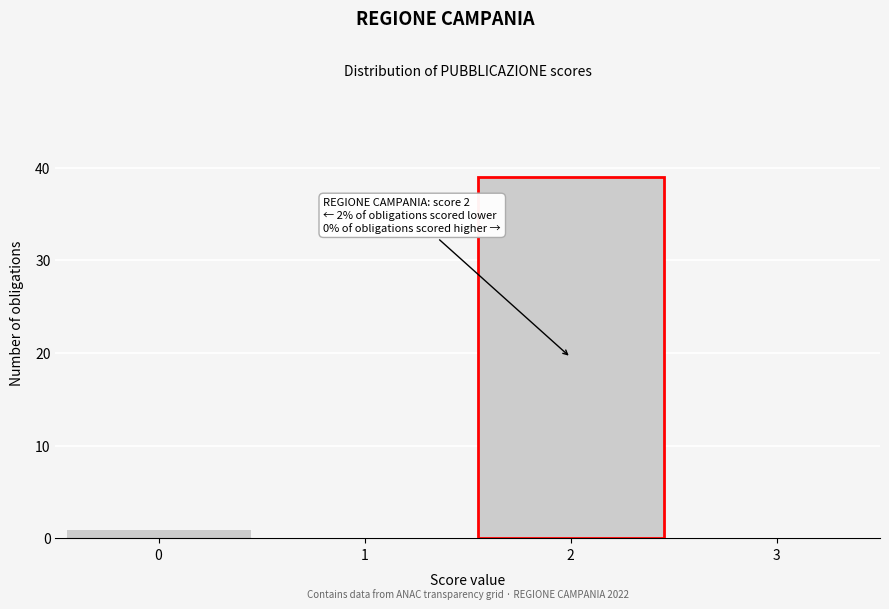

Reading right to left, extract all data points from this chart.

3=0	1=0	0=1